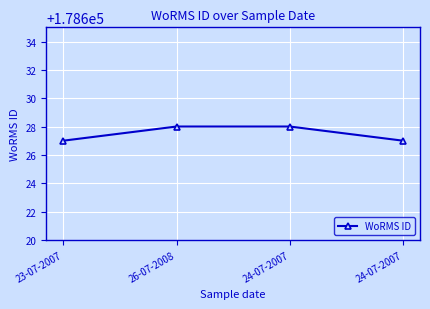

How many distinct data groups are displayed?

1